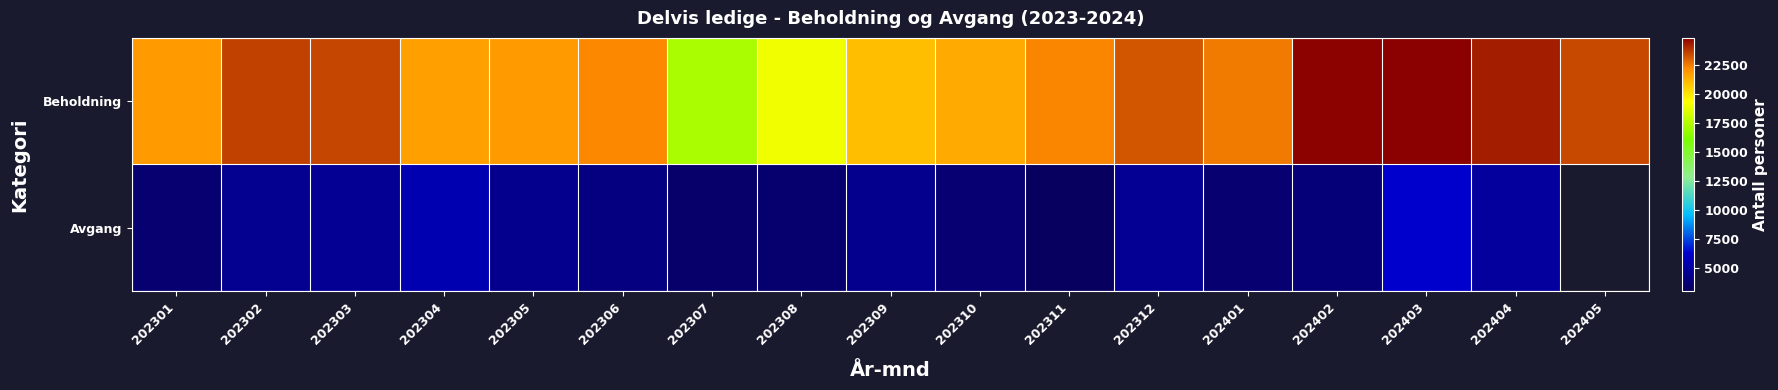

Count the number of data series in this chart.

2